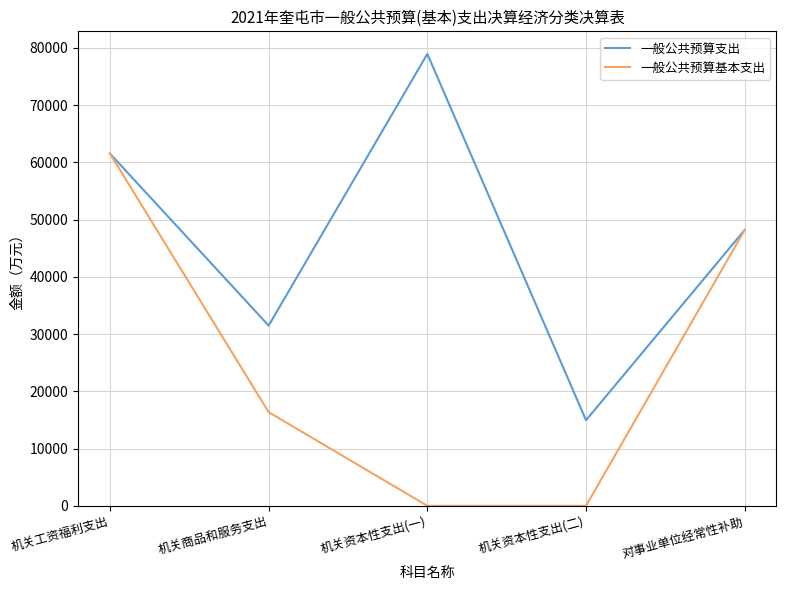

The 一般公共预算支出 series shows 61537 at 机关工资福利支出. True or false?

True